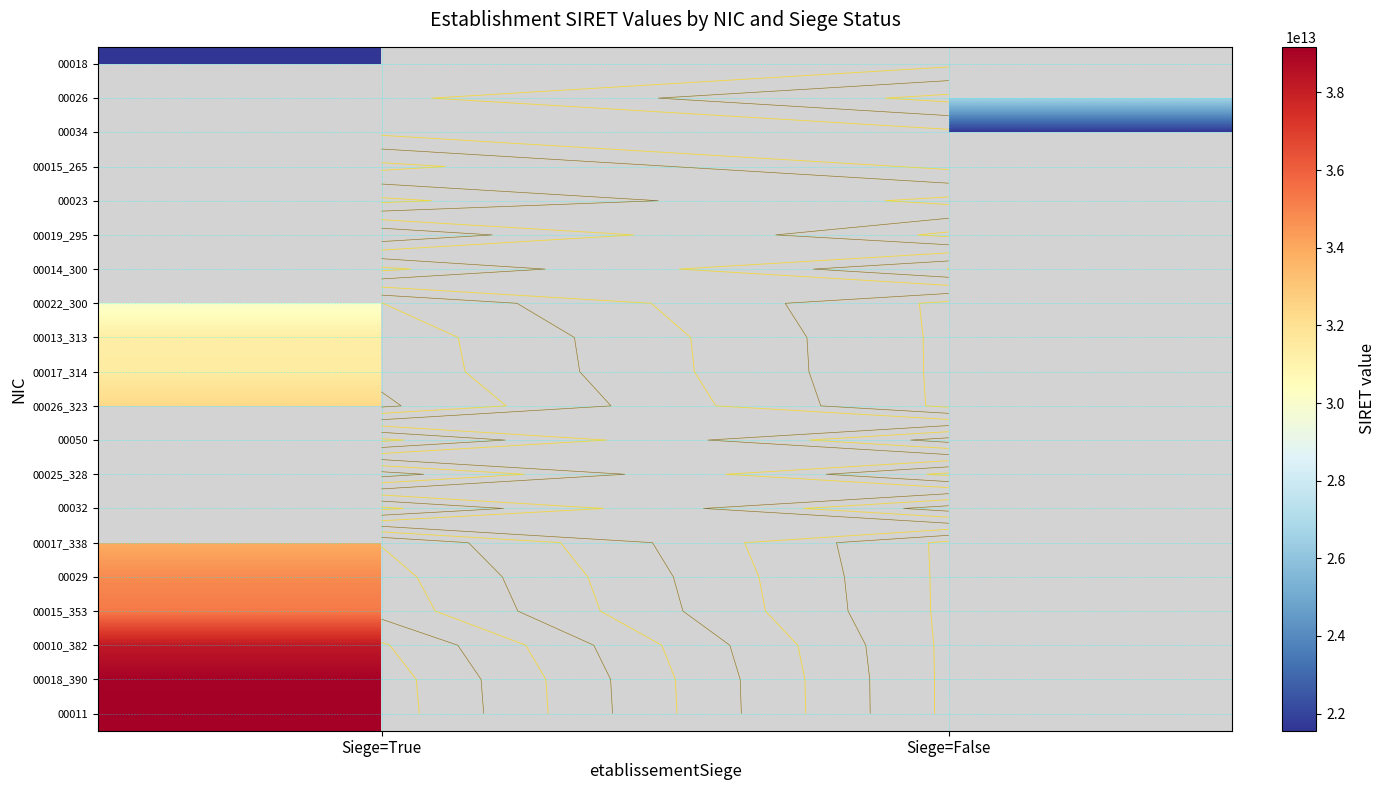

True or false: 00015_353 has a value of 14941126000378 at Siege=True.

False